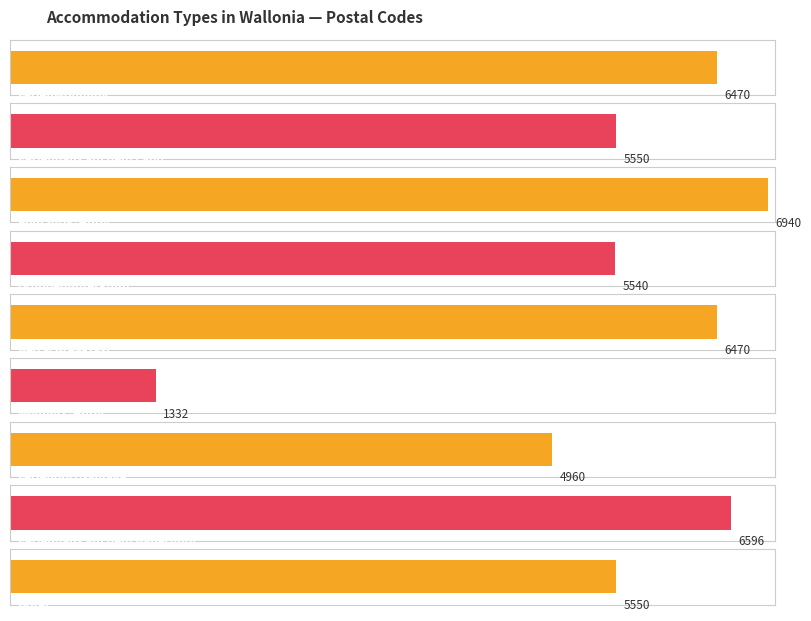

True or false: the data shows 6596 at Ferienhaus auf dem Bauernhof.

True